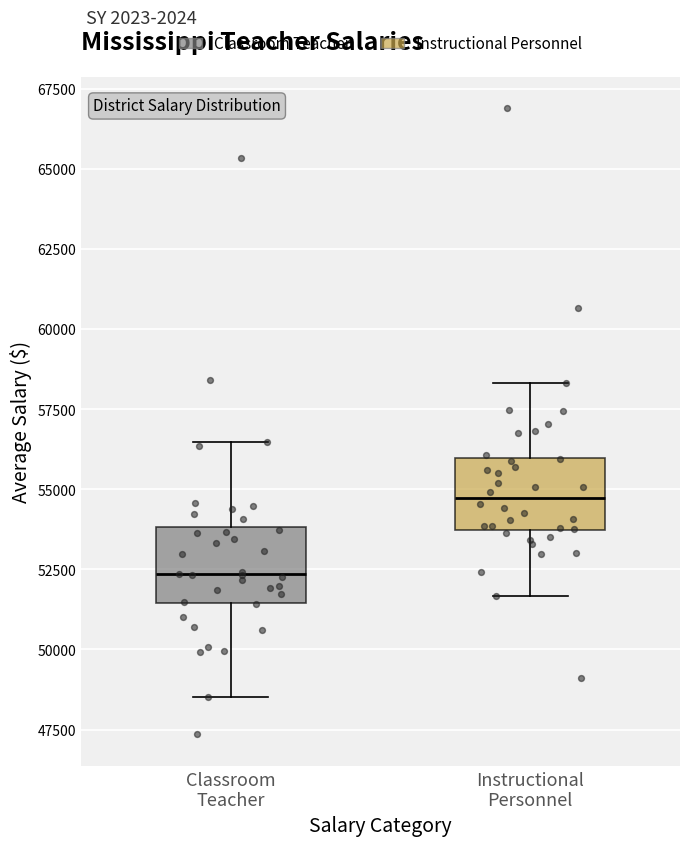

Where does the median line of the box for Instructional Personnel sit on the y-axis? The values are not printed on the chart, so give them approximately, as read against the axis.

54500